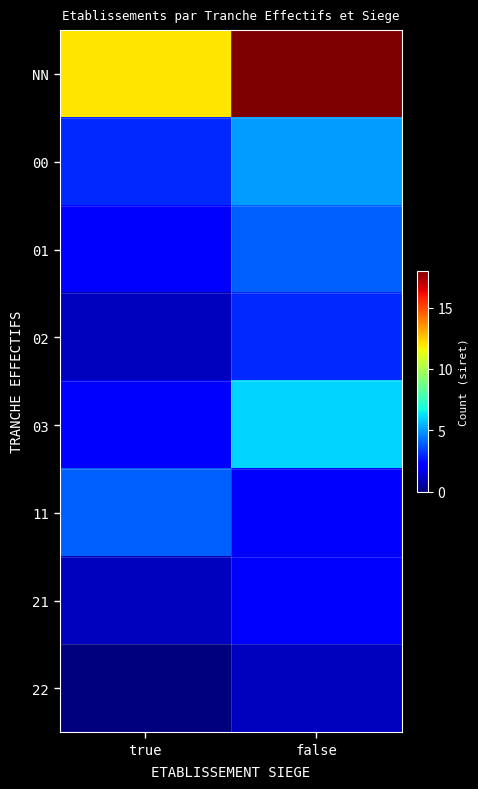

What is the spread (max minus min) of values at true?

12